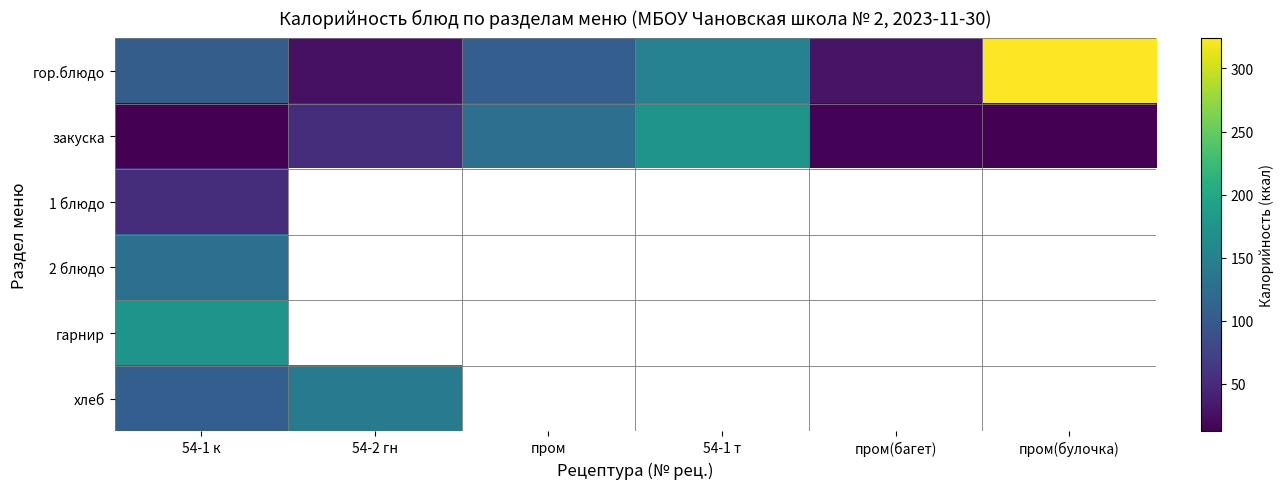

What is the difference between the highest and lowest values at пром(багет)?

13.6